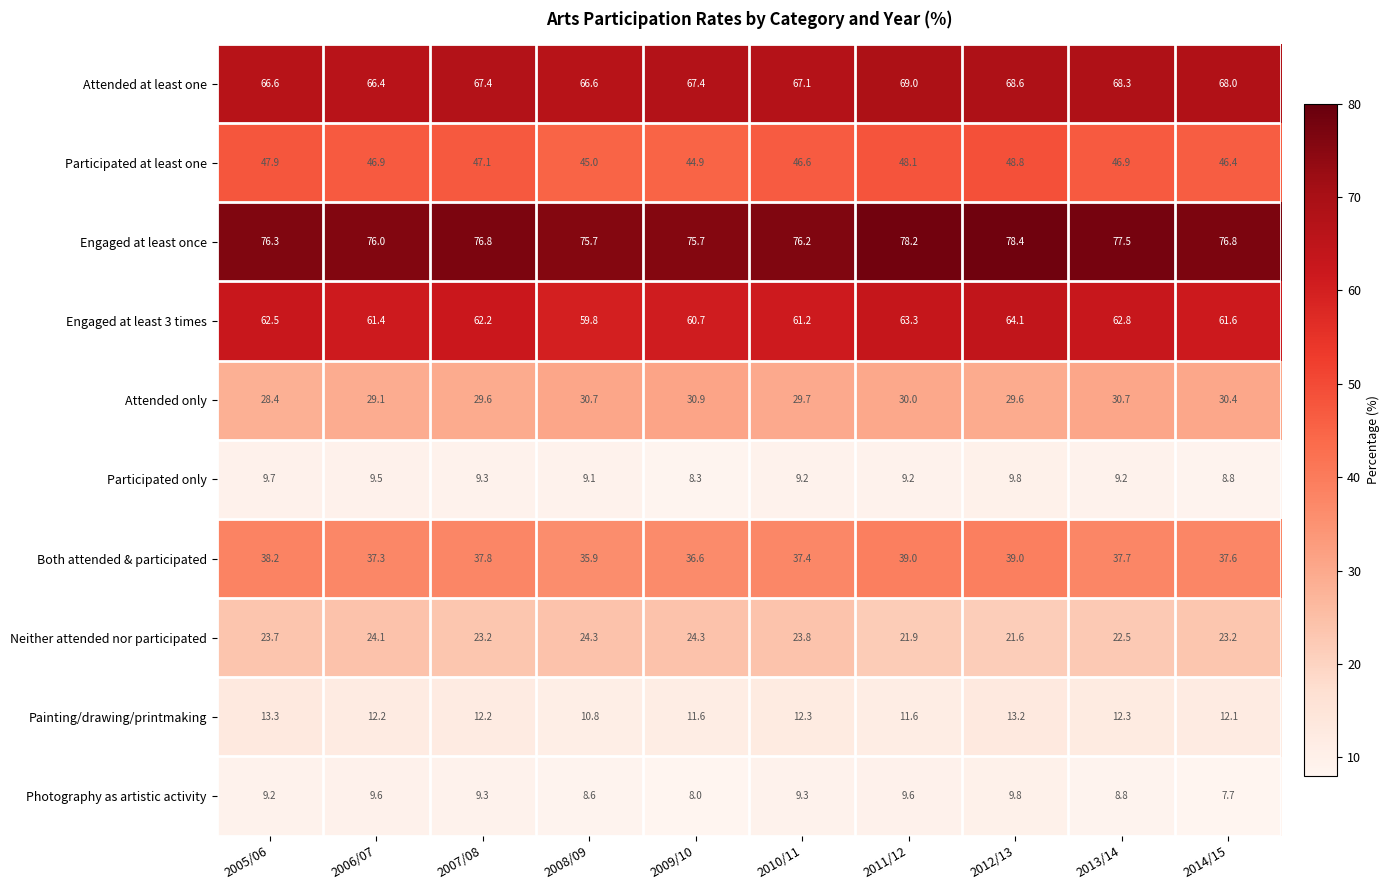

Which label corresponds to the largest value in the chart?

2012/13